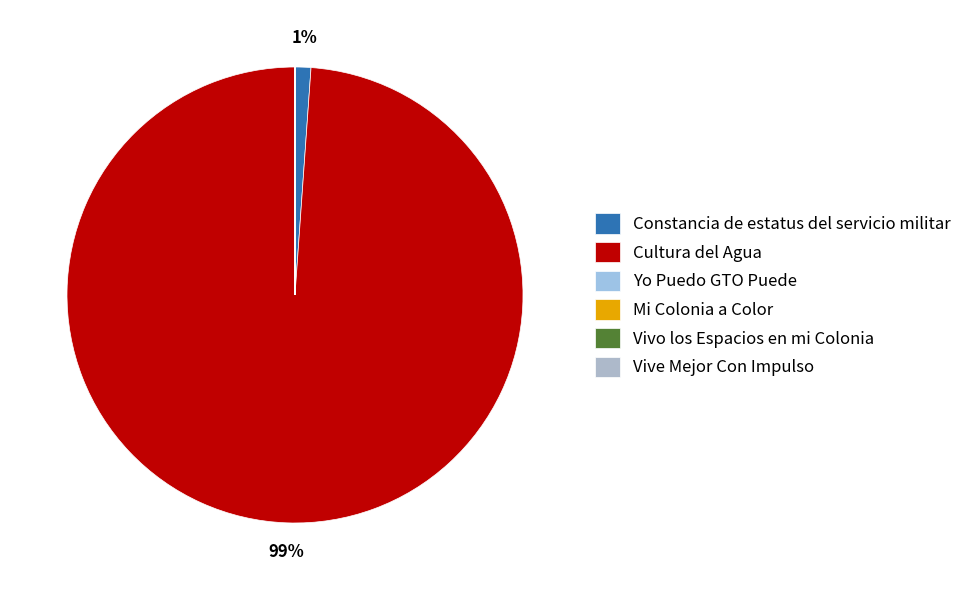

Which category accounts for the majority?

Cultura del Agua